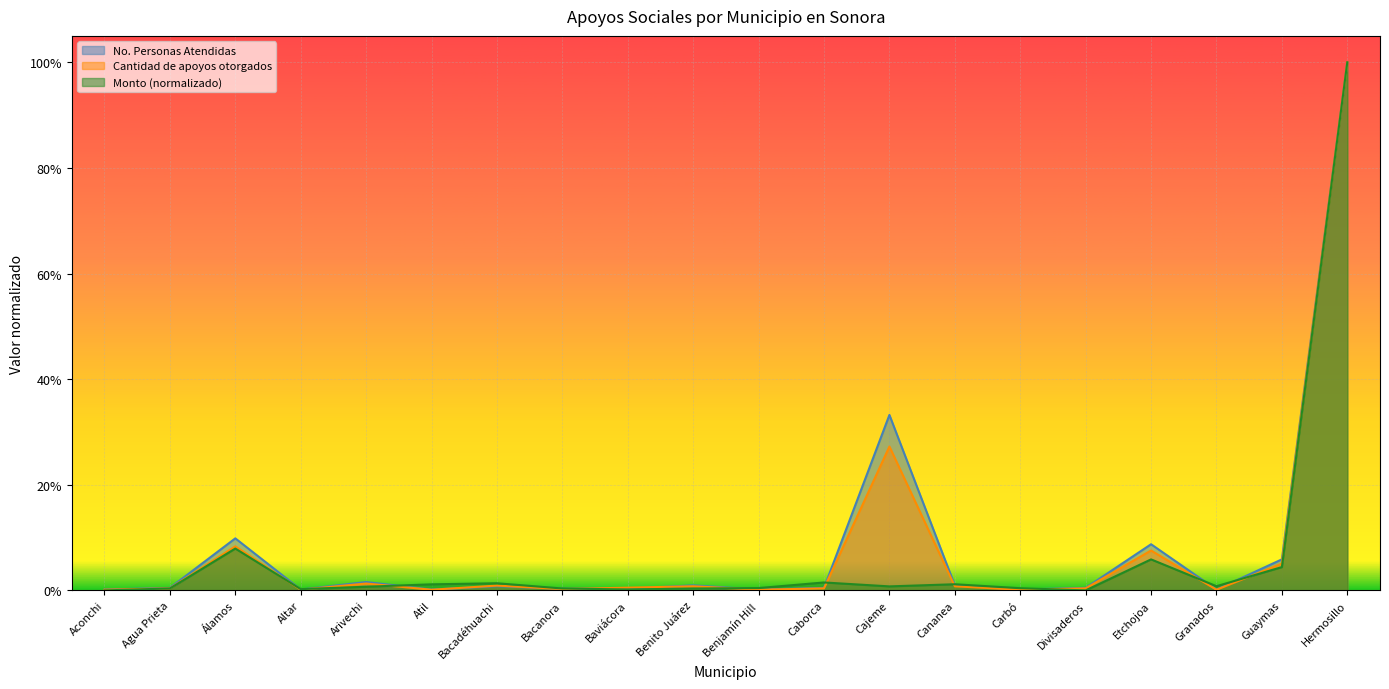

What is the average value of the Cantidad de apoyos otorgados series?

0.1